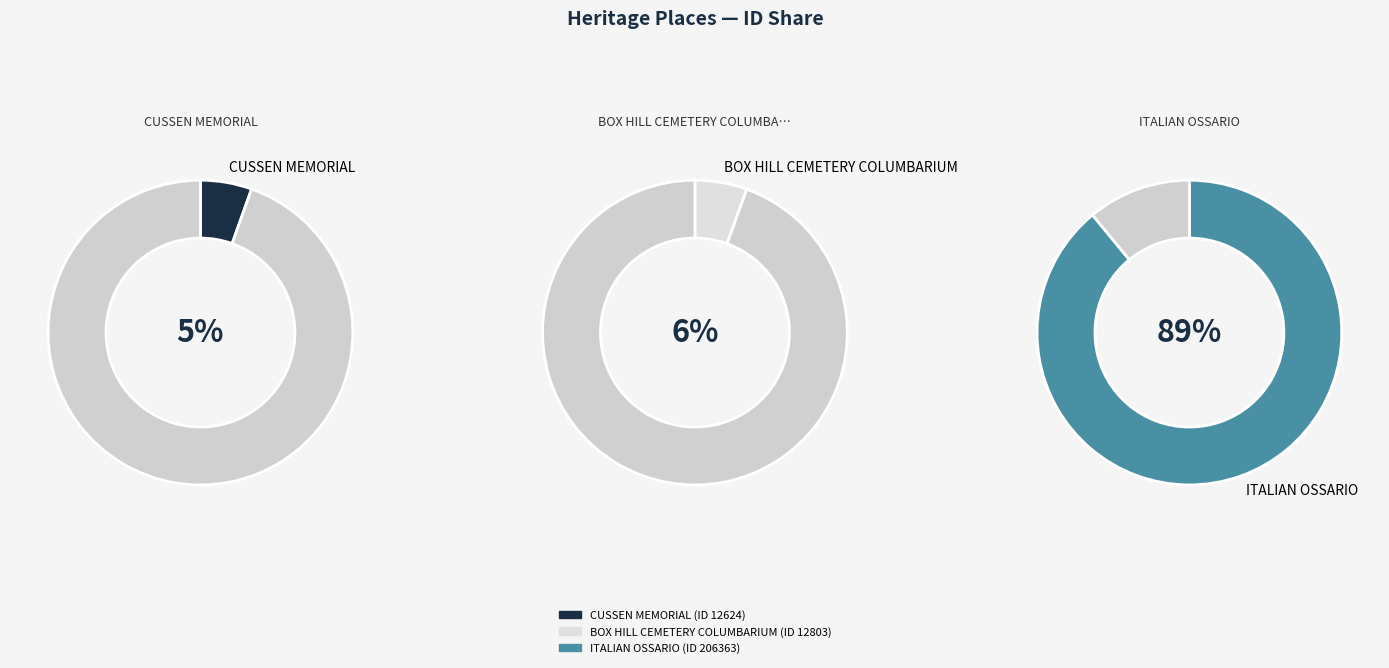

How many slices are in this pie chart?

3